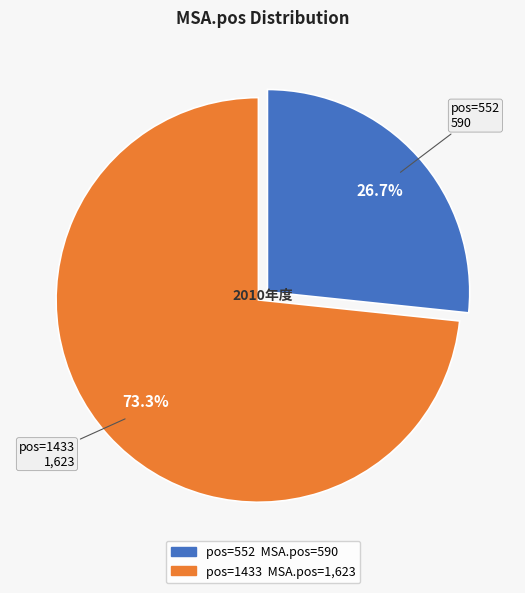

How many segments does this pie chart have?

2